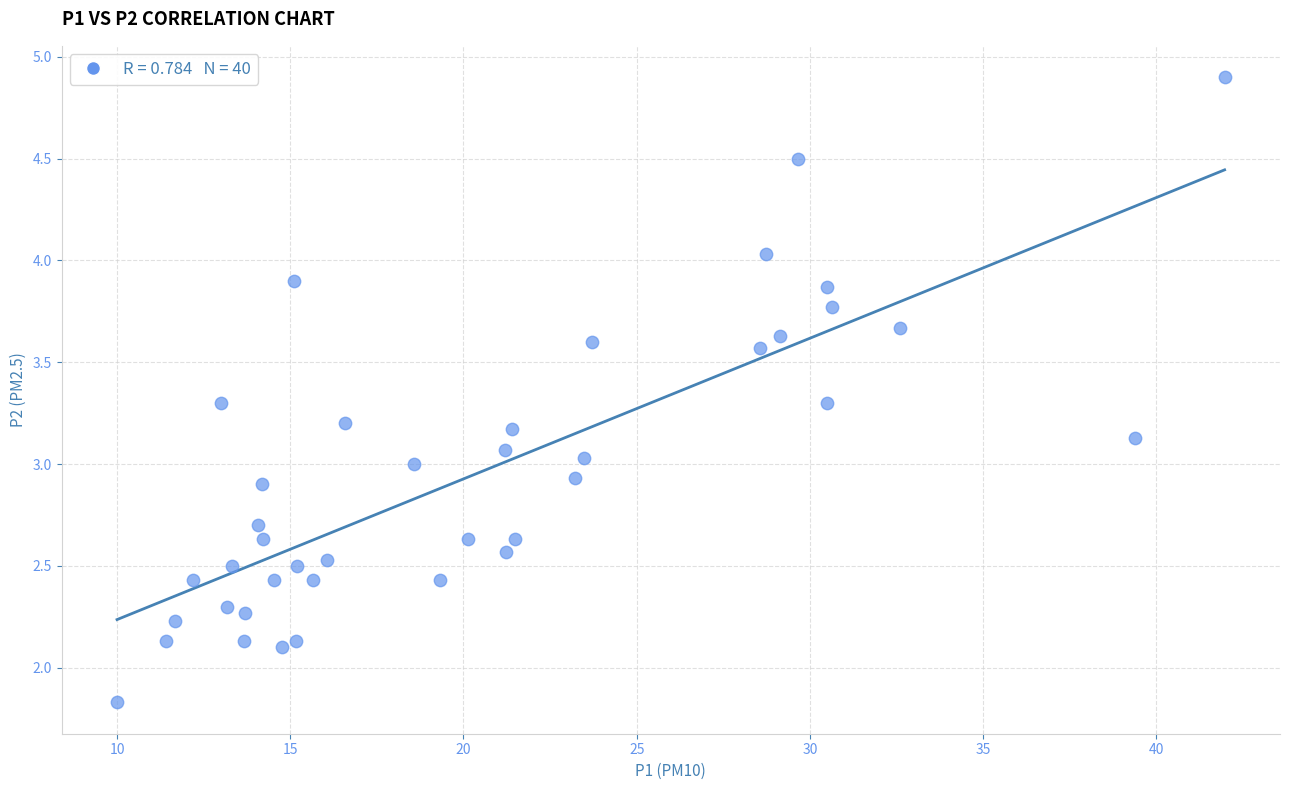

What is the range of X values (max minus min)?

32.0